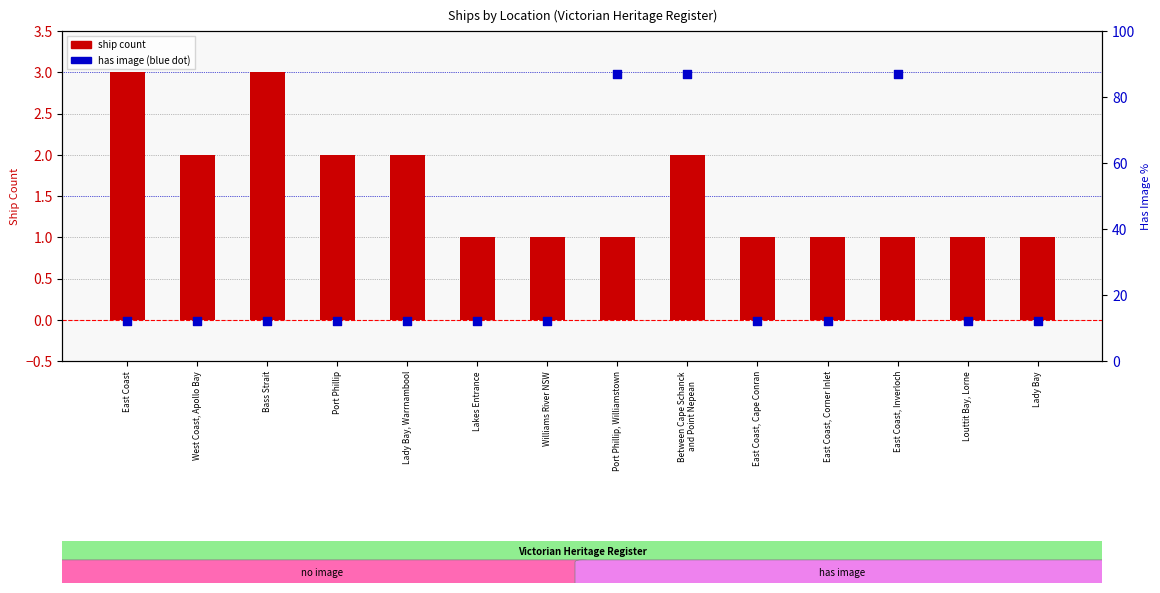

Which series contains the lowest Y value?

ship count